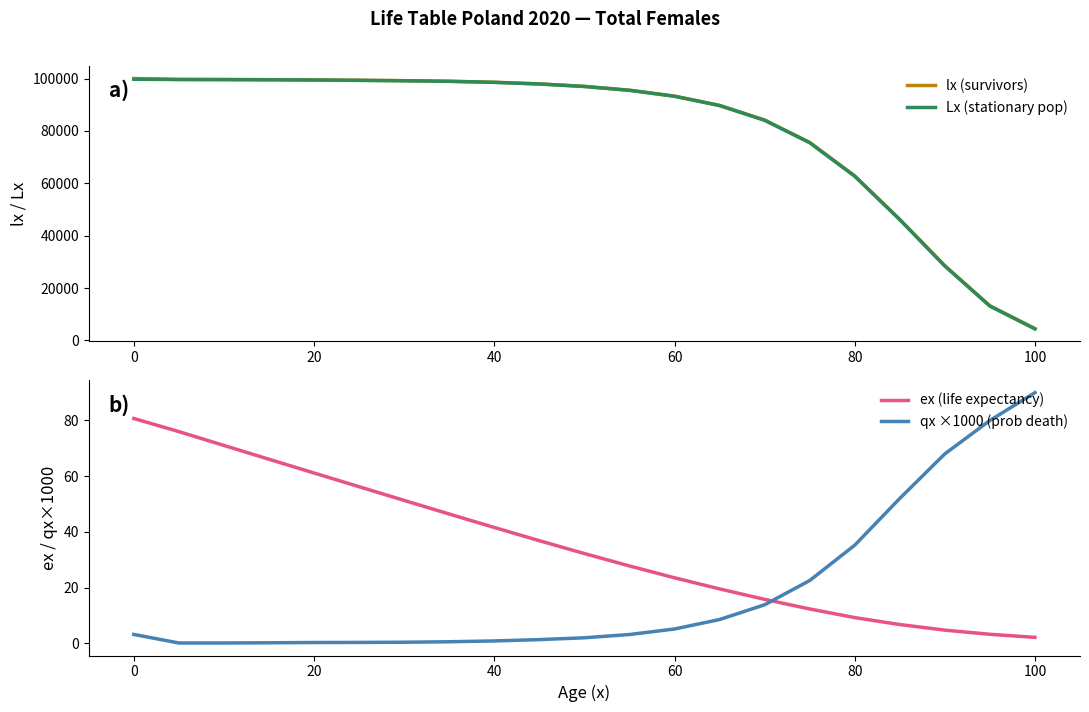

What is the highest value of the lx (survivors) series?

100000